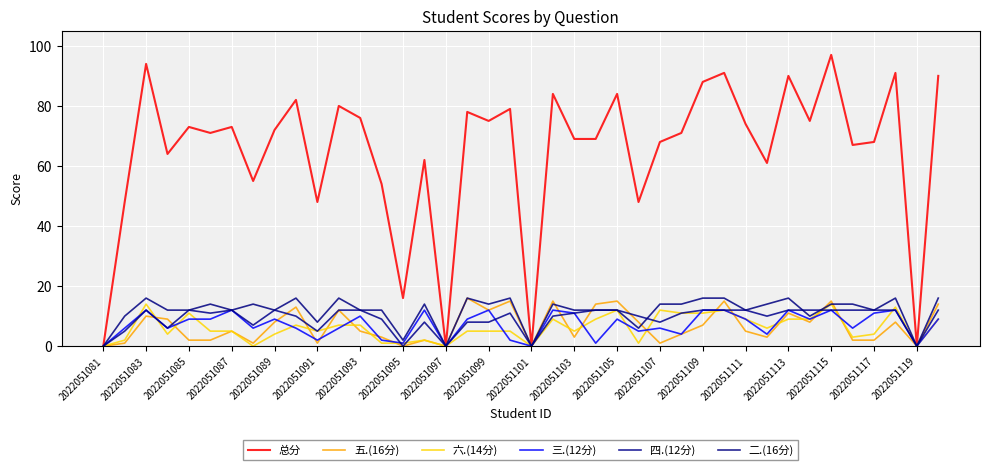

How many categories are shown in the chart?

40